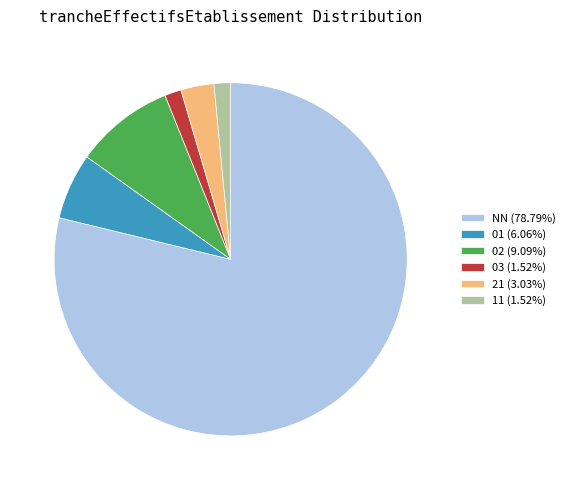

Is 01 (6.06%) the majority of the pie?

No